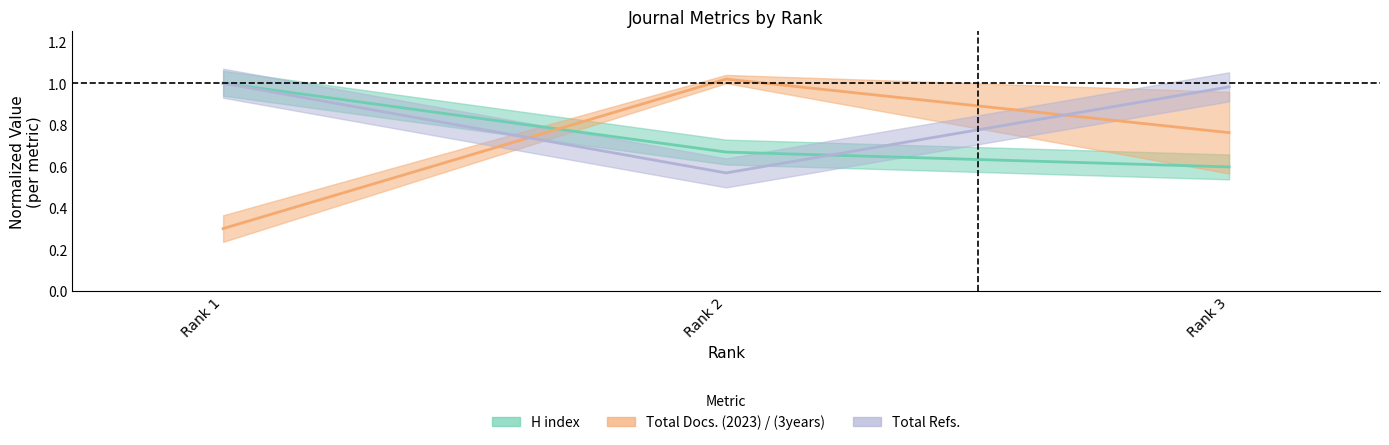

Is this an area chart (filled region under the line)?

No